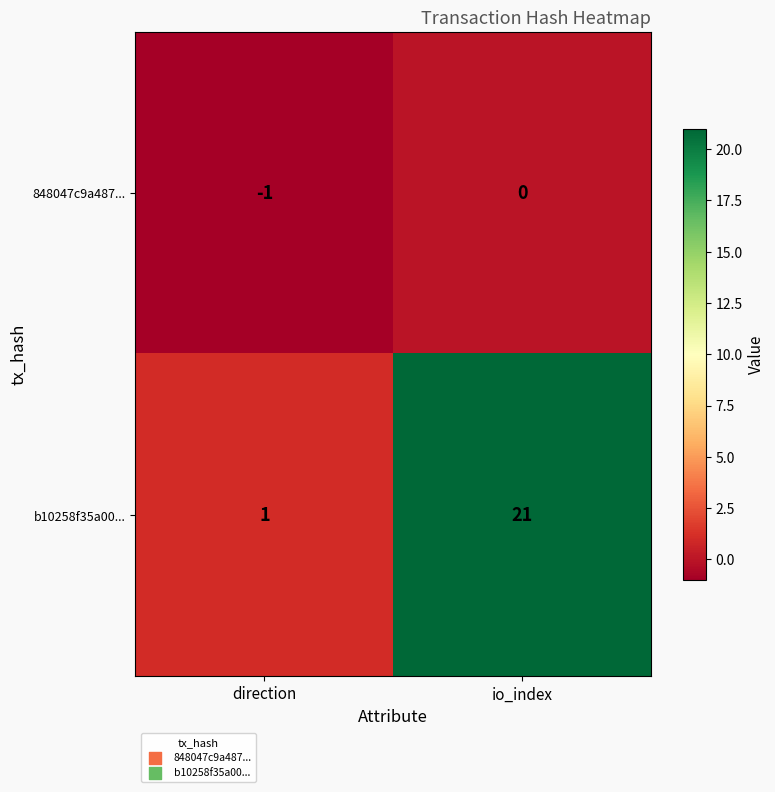

Which series has the largest total across all categories?

b10258f35a00...